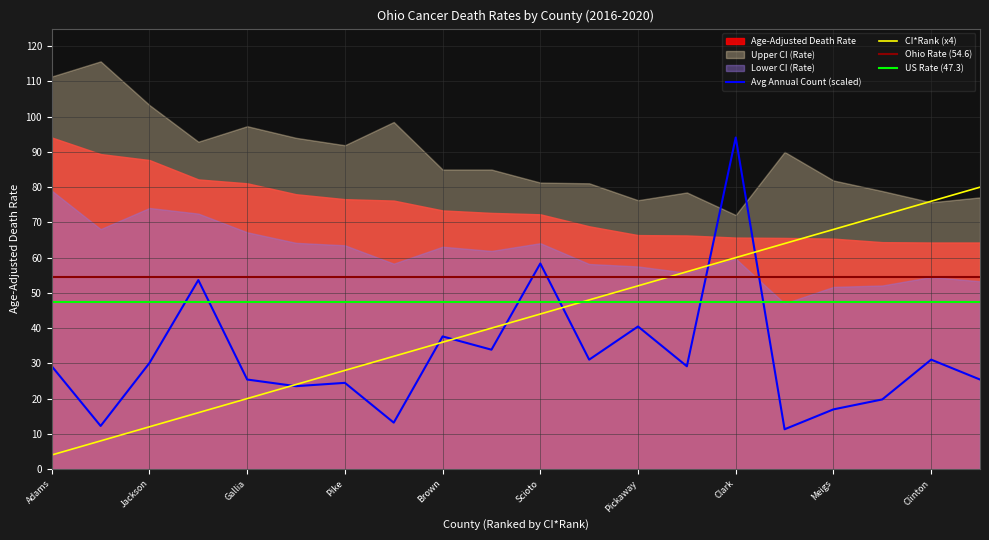

At which label is Upper CI (Rate) closest to 93?

Lawrence